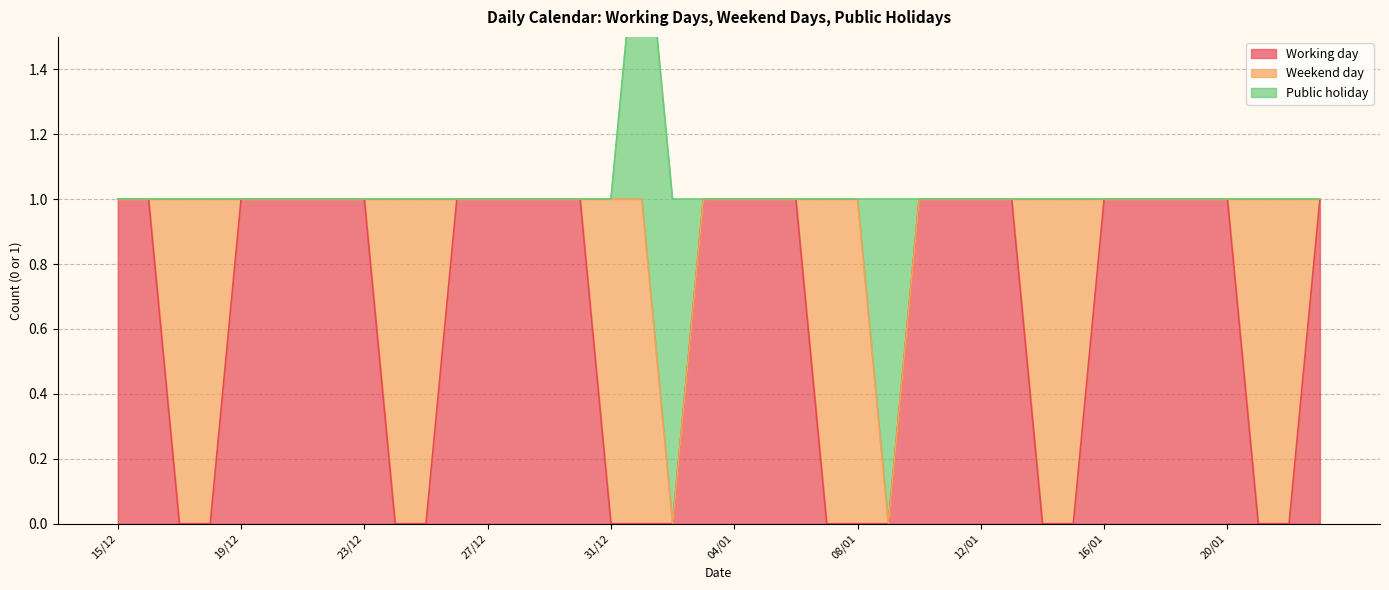

Between which two adjacent categories do Public holiday and Working day first intersect?

02/01 and 03/01